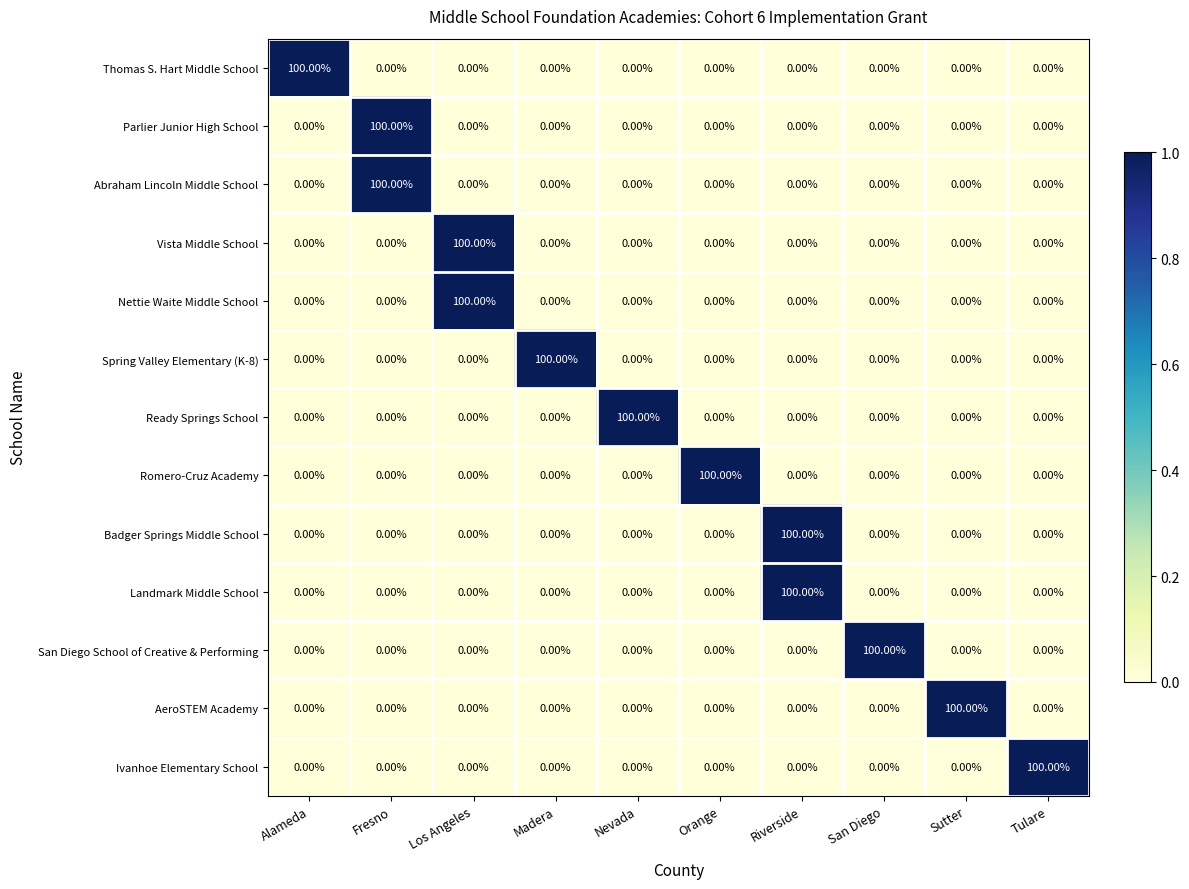

Which category has the highest value in the Parlier Junior High School series?

Fresno